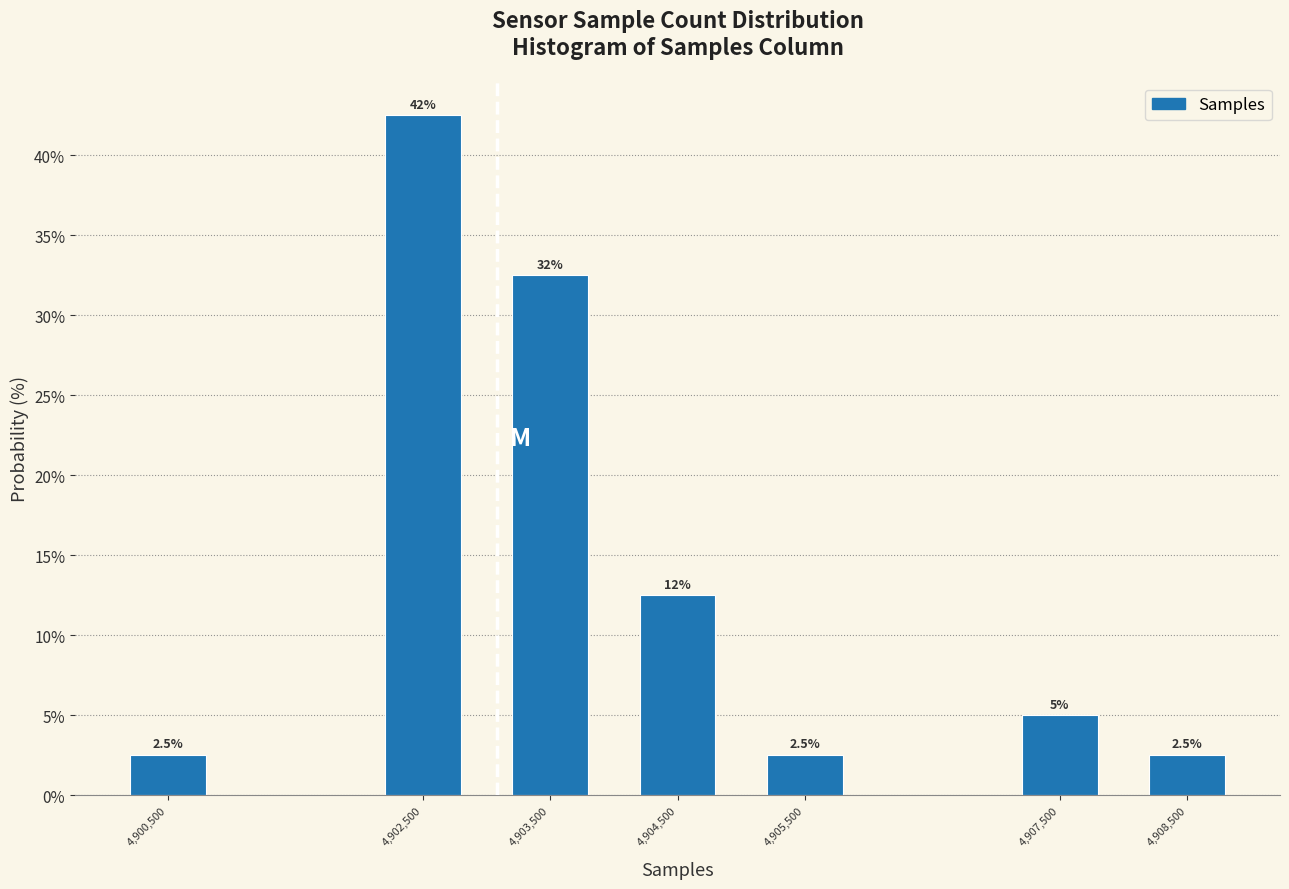

Reading left to right, extract all data points from this chart.

4,900,500=2.5	4,902,500=42.5	4,903,500=32.5	4,904,500=12.5	4,905,500=2.5	4,907,500=5.0	4,908,500=2.5